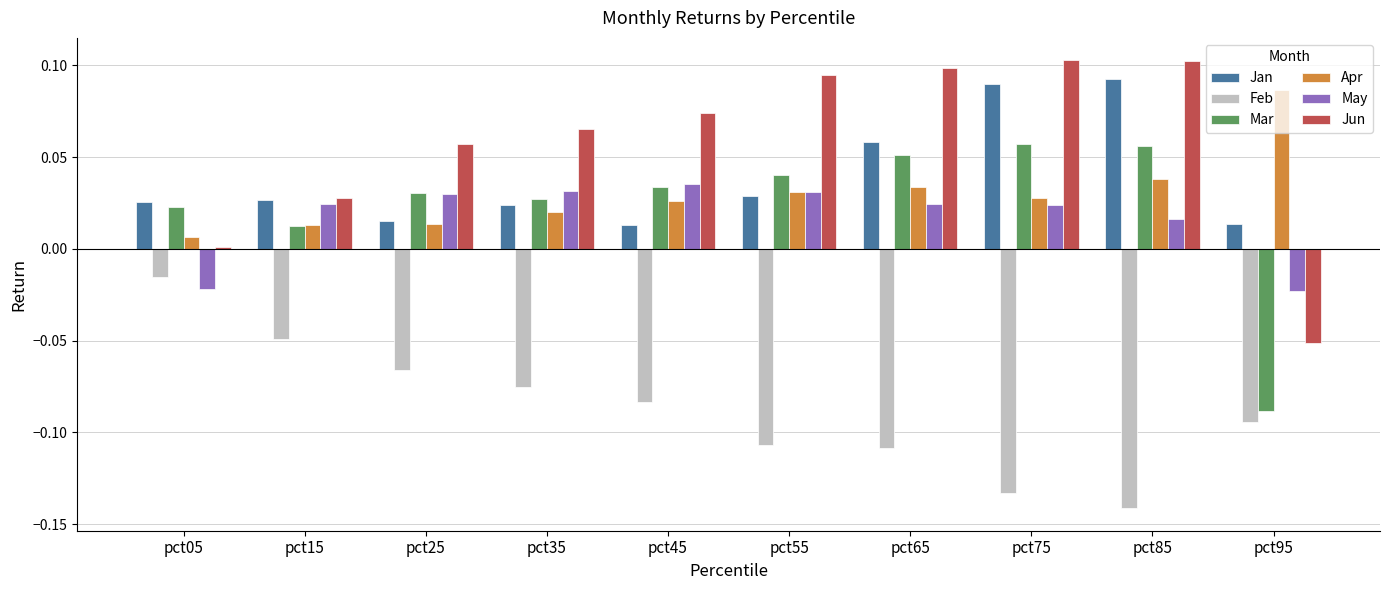

The Jan series shows 0.0 at pct45. True or false?

True